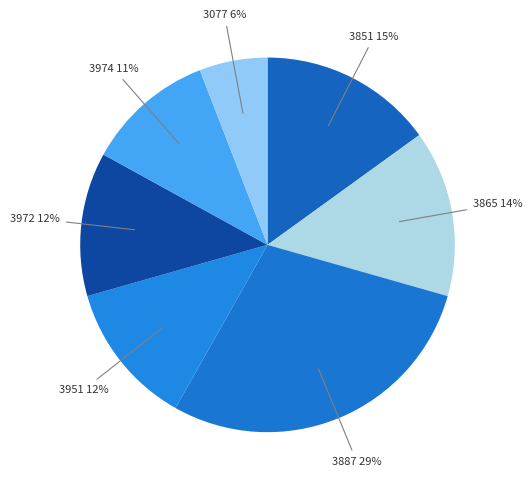

To the nearest percent, what is the difference between the 3974 and 3077 slice percentages?

5%